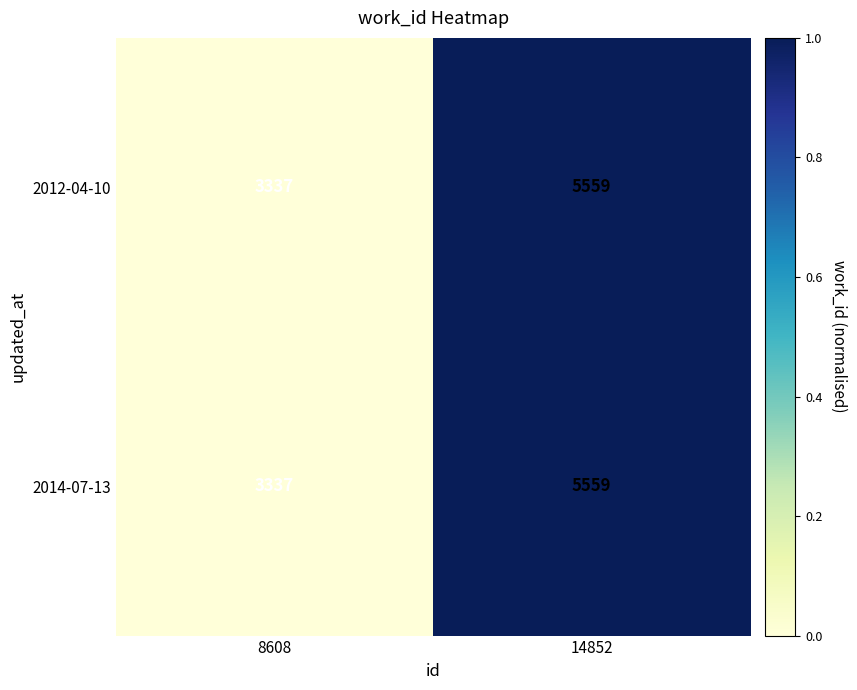

What is the sum of the 2014-07-13 values at 14852 and 8608?

8896